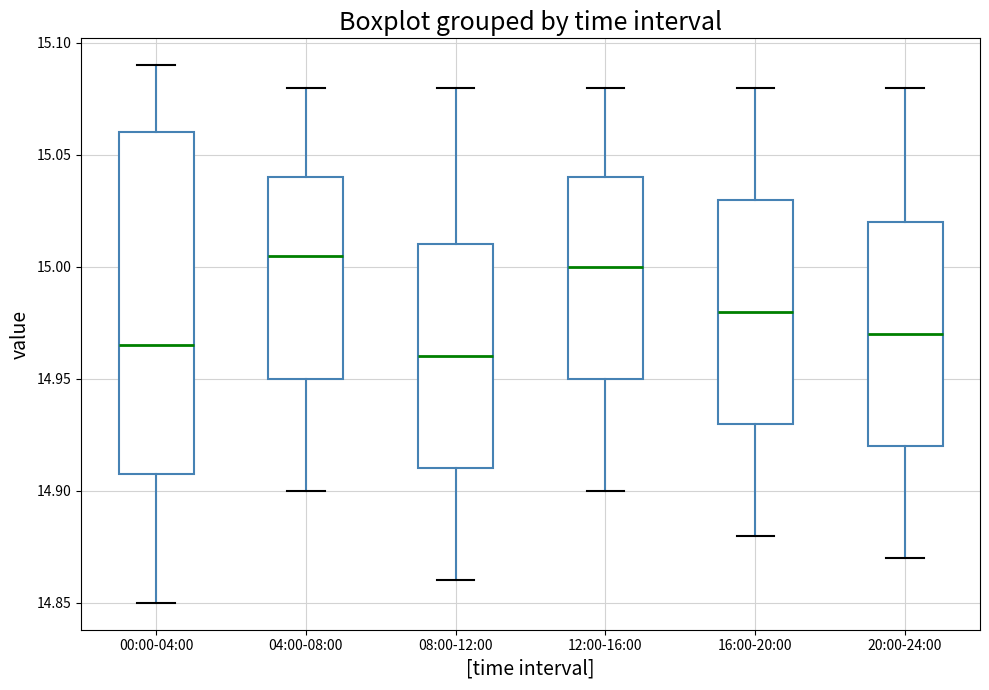

Where is the upper edge of the box for 00:00-04:00 on the y-axis? The values are not printed on the chart, so give them approximately, as read against the axis.

15.060